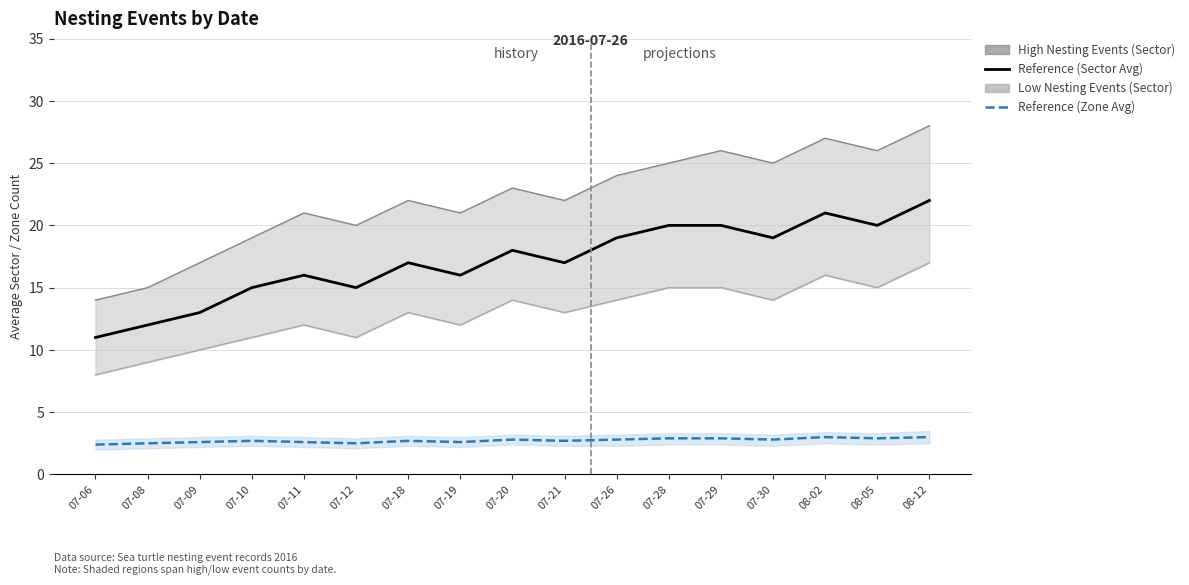

The Low Nesting Events (Sector) series shows 14.0 at 07-20. True or false?

True